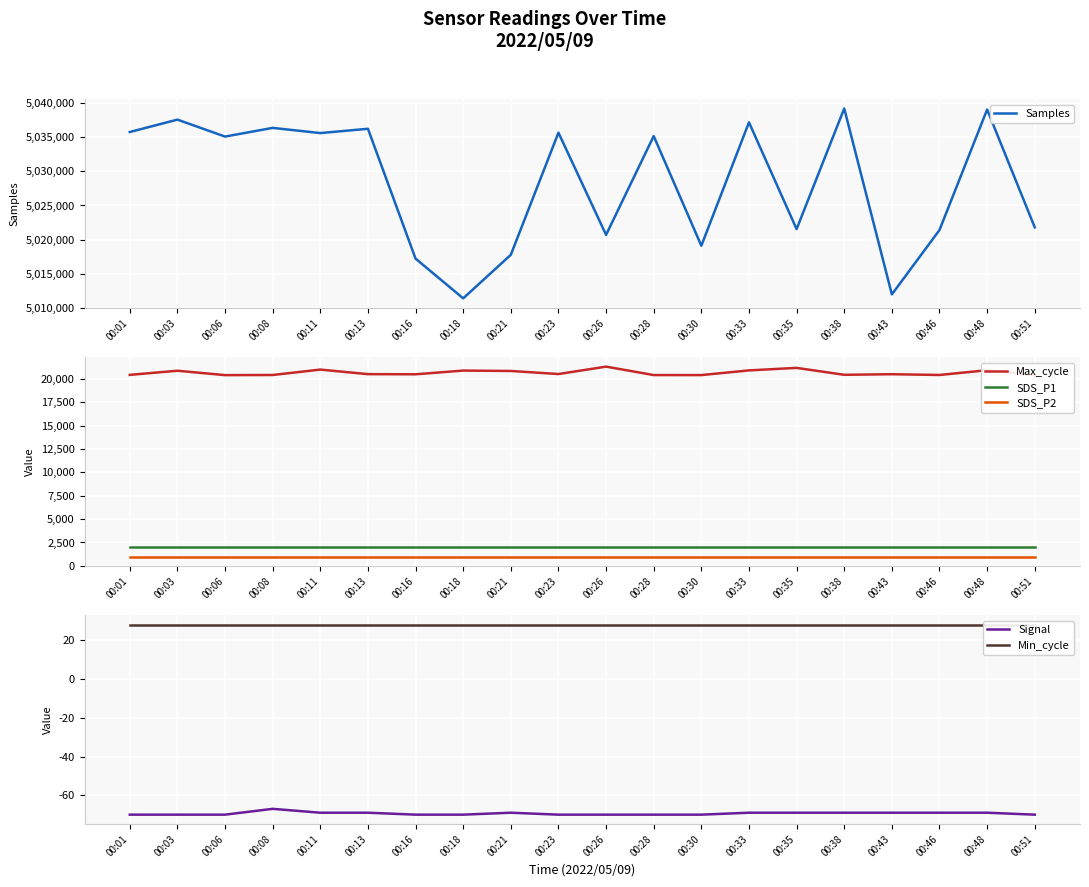

True or false: Max_cycle and Samples intersect in this chart.

False